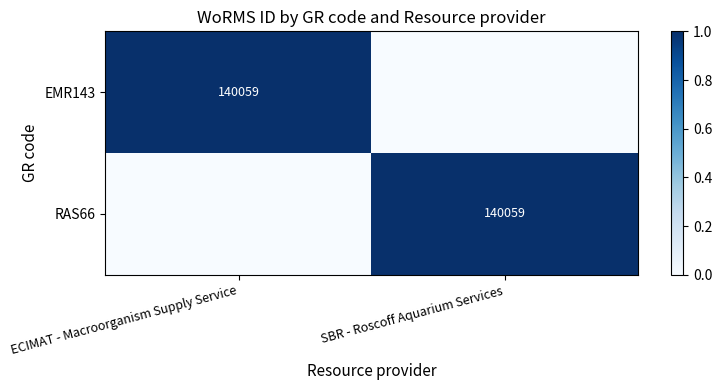

What is the spread (max minus min) of values at SBR - Roscoff Aquarium Services?

1